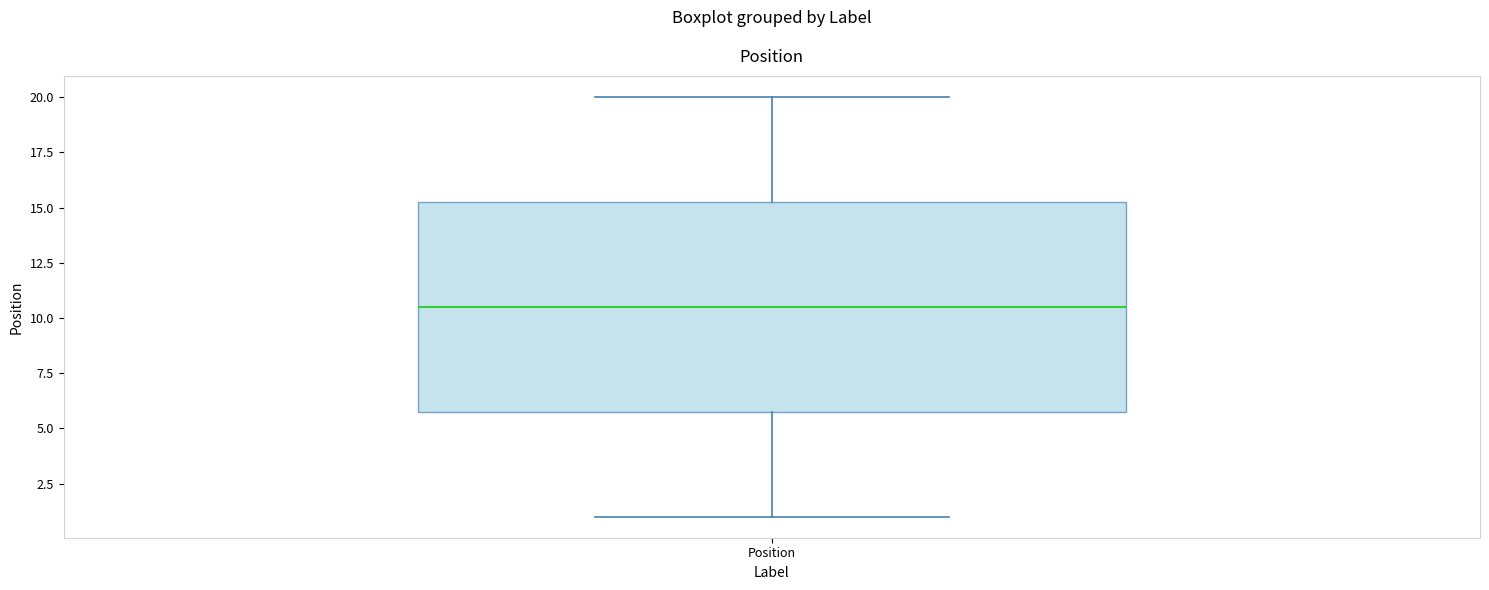

Read this box plot against the y-axis: the position of the median line, the range covered by the box, and the ends of both whiskers. The values are not printed on the chart, so give them approximately, as read against the axis.

median 10.5, box 6.0 to 15.5, whiskers 1.0 to 20.0